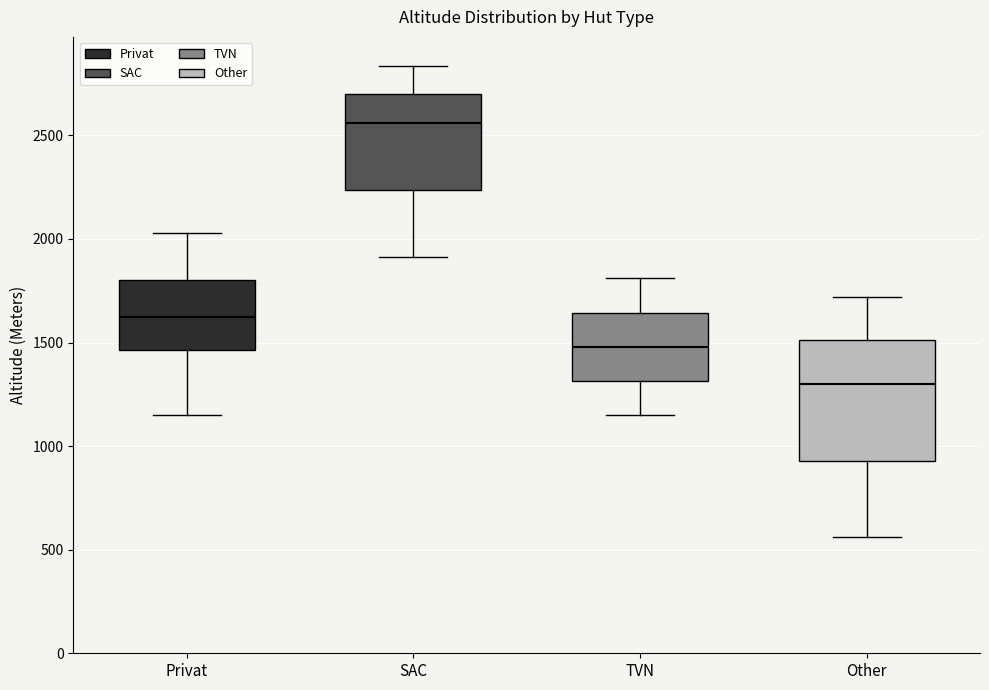

Which box has the lowest median line?

Other